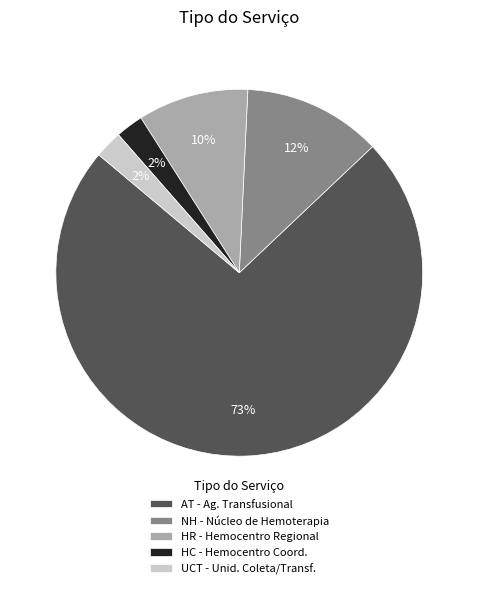

True or false: NH - Núcleo de Hemoterapia accounts for 24% of the total.

False